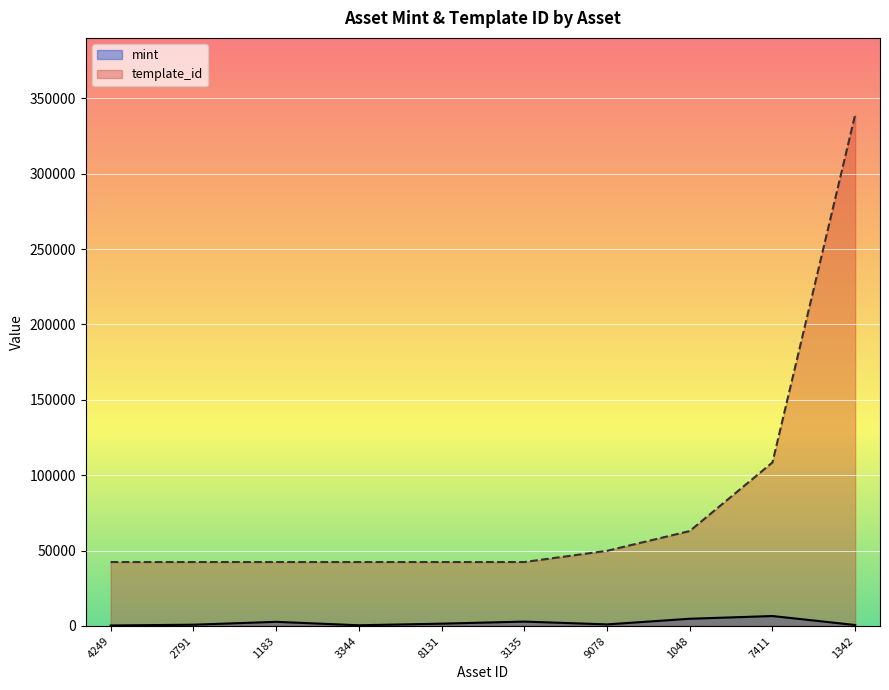

What is the difference between the highest and lowest values at 3344?

41949